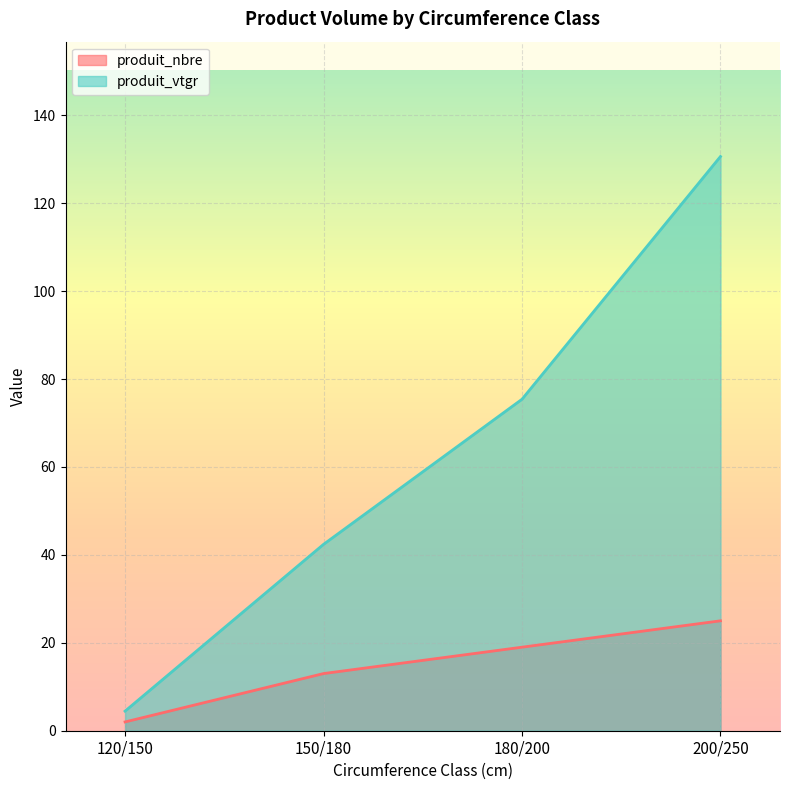

At which category does the chart reach its peak across all series?

200/250